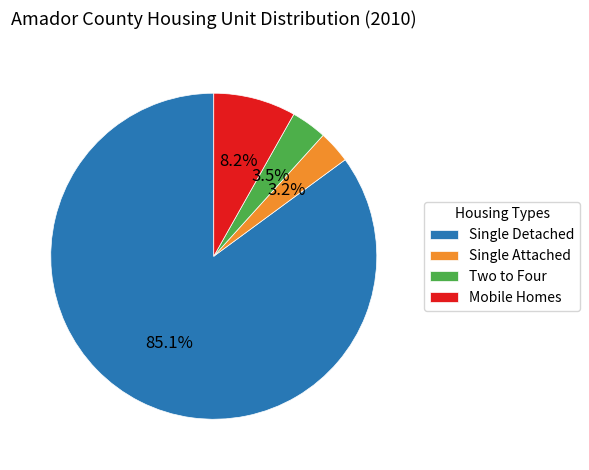

To the nearest percent, what percentage of the pie is Mobile Homes?

8%